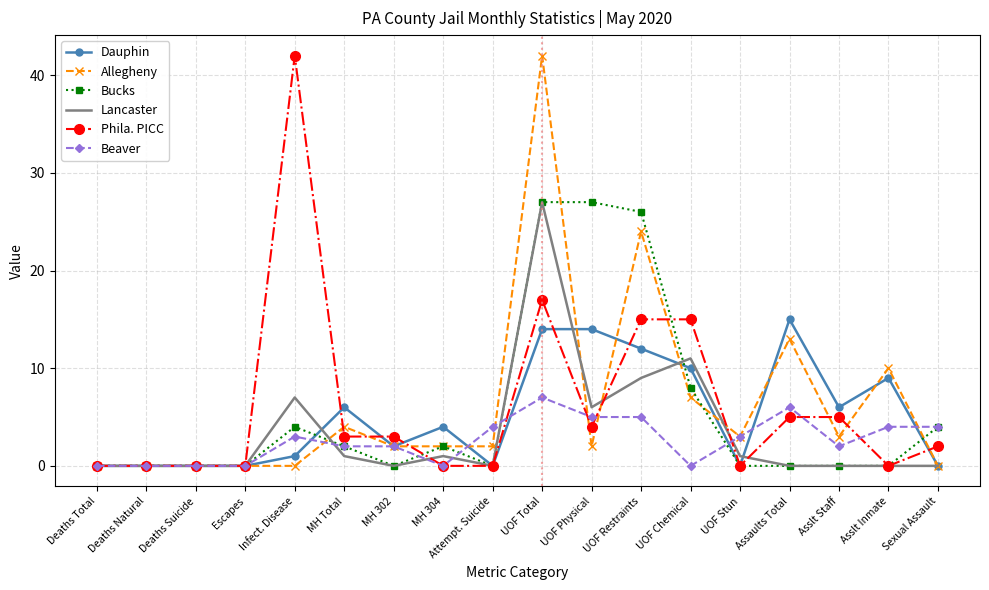

What position from the left is Attempt. Suicide?

9